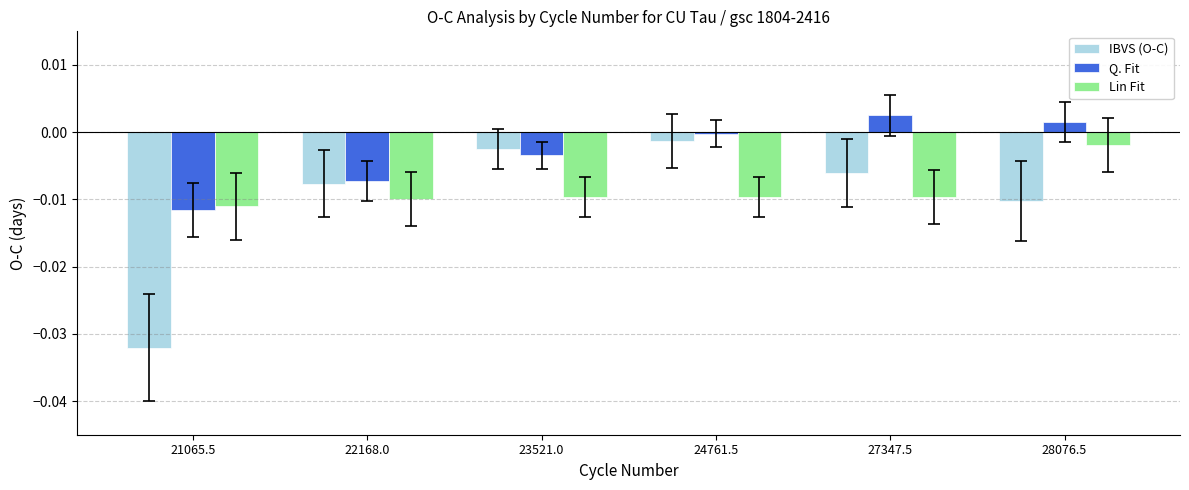

Is it true that Q. Fit equals 0.0 at 27347.5?

True